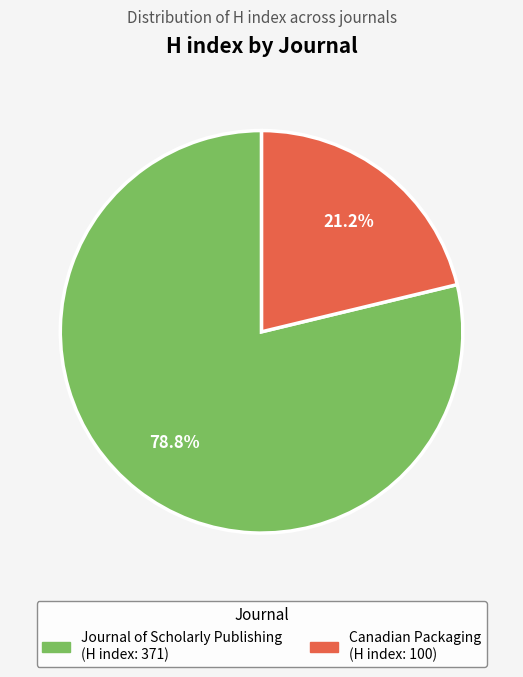

To the nearest percent, what is the combined percentage of Journal of Scholarly Publishing and Canadian Packaging?

100%